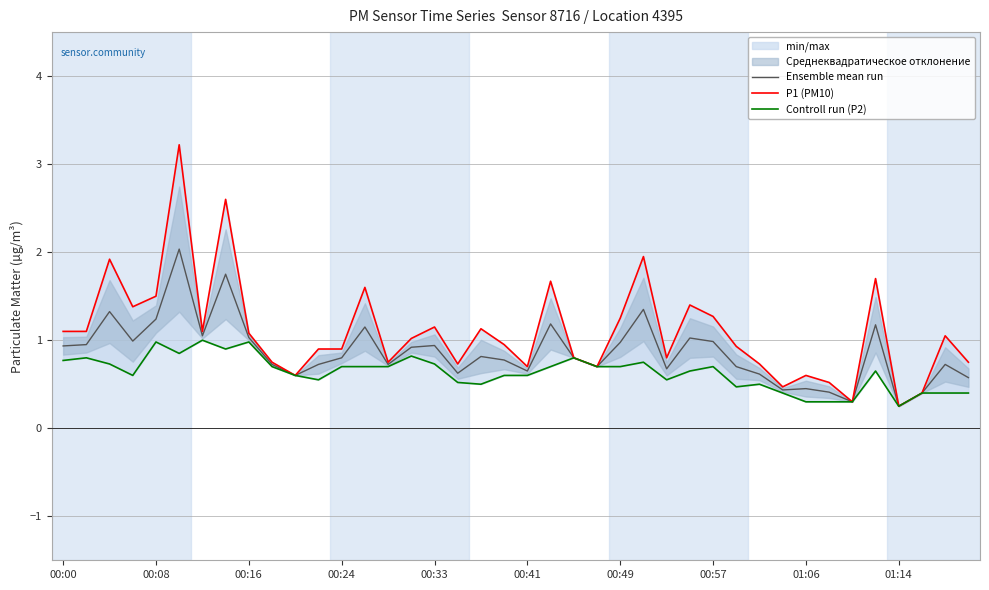

What is the highest value of the Ensemble mean run series?

2.0